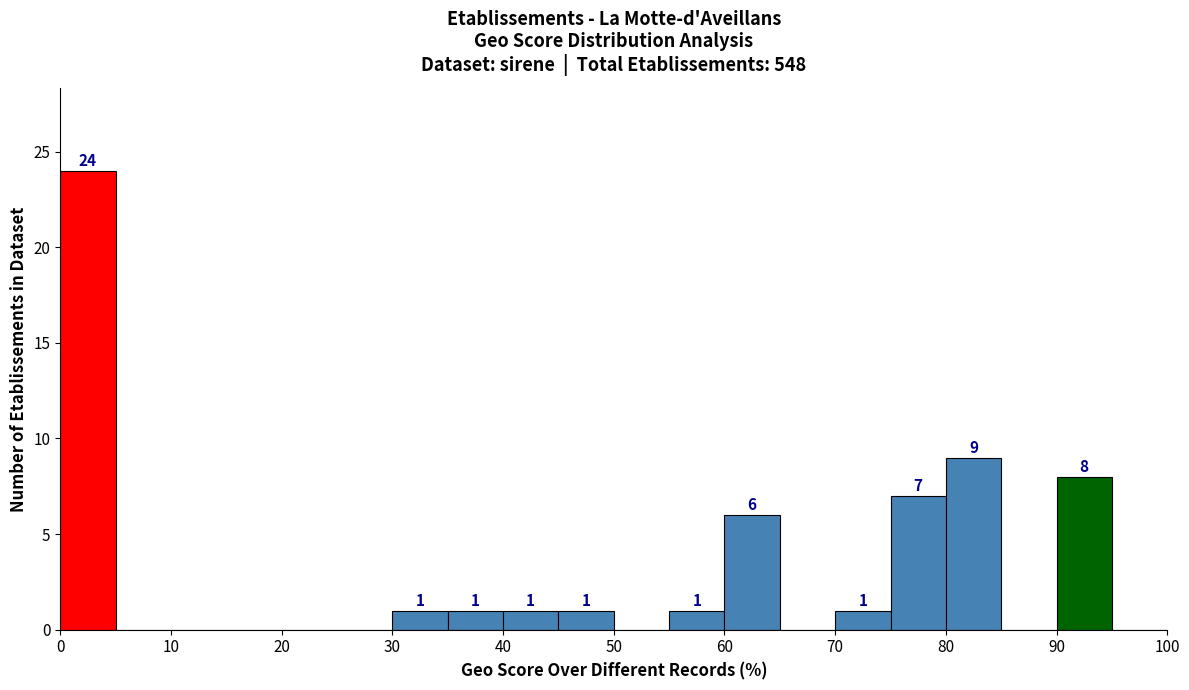

Over which range of the x-axis is the bar tallest?

0 to 5